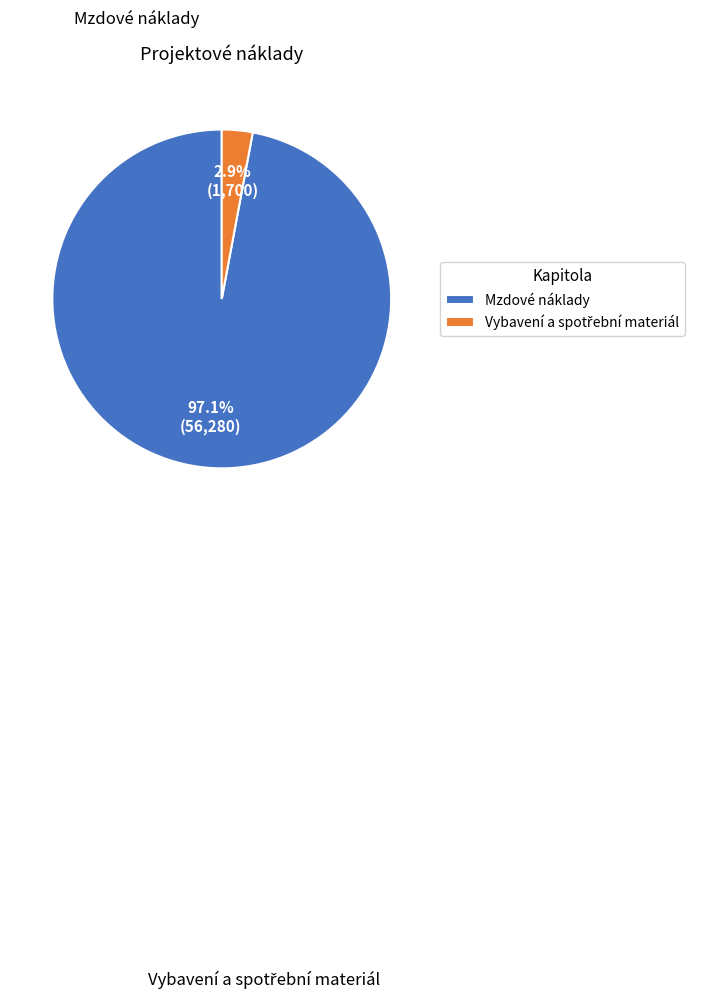

What percentage is the Mzdové náklady slice, to the nearest percent?

97%